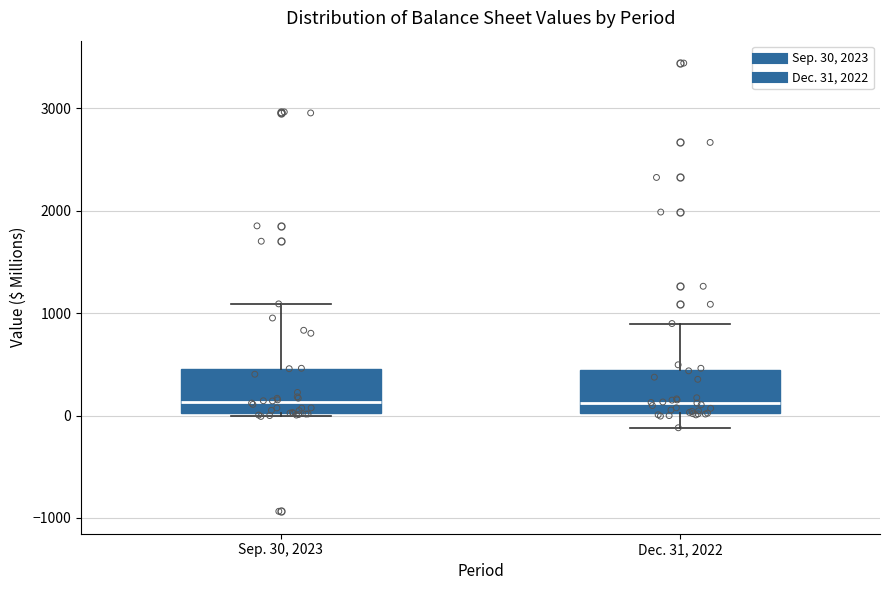

Where does the lower whisker of the box for Dec. 31, 2022 end on the y-axis? The values are not printed on the chart, so give them approximately, as read against the axis.

-100